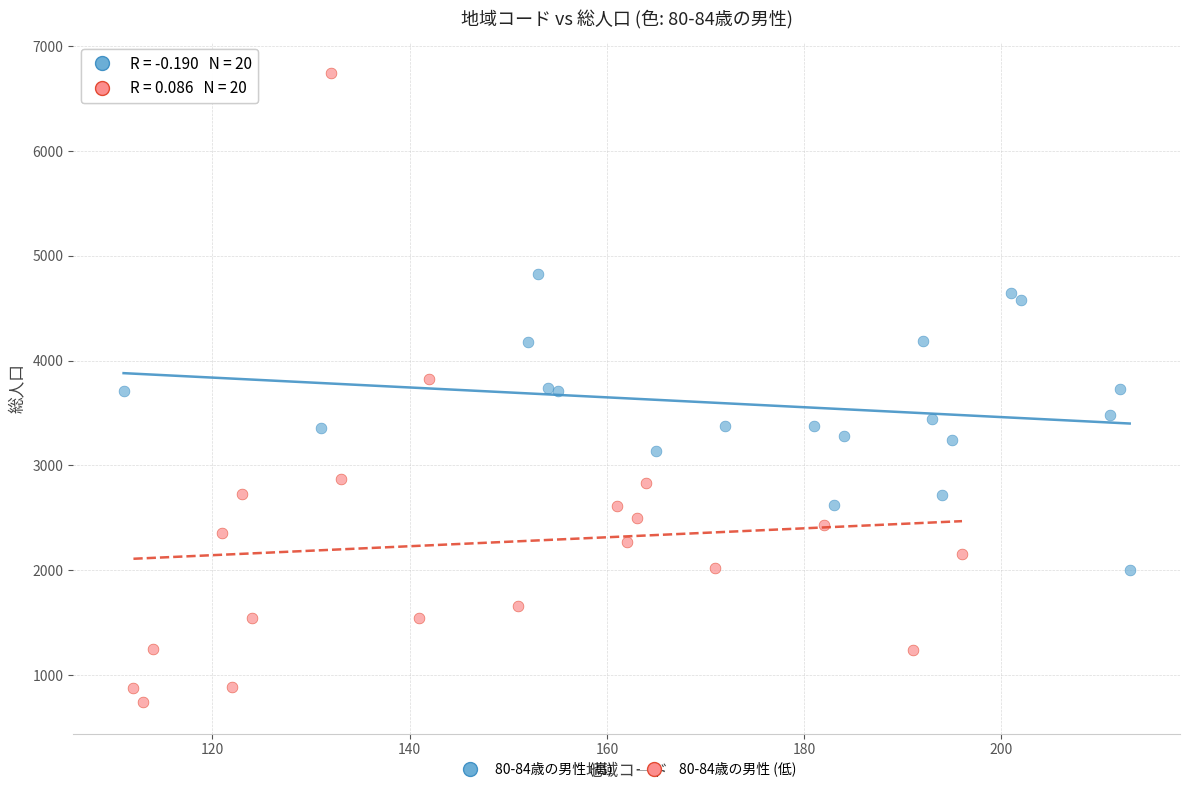

Which series contains the lowest Y value?

80-84歳の男性 (低)